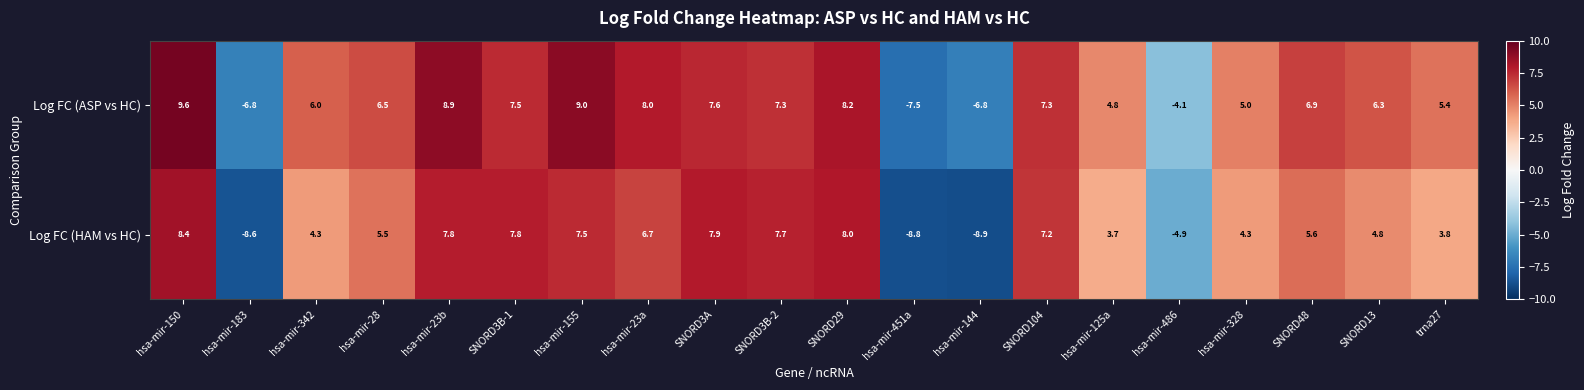

List the series in order of their peak value, lowest first.

Log FC (HAM vs HC), Log FC (ASP vs HC)